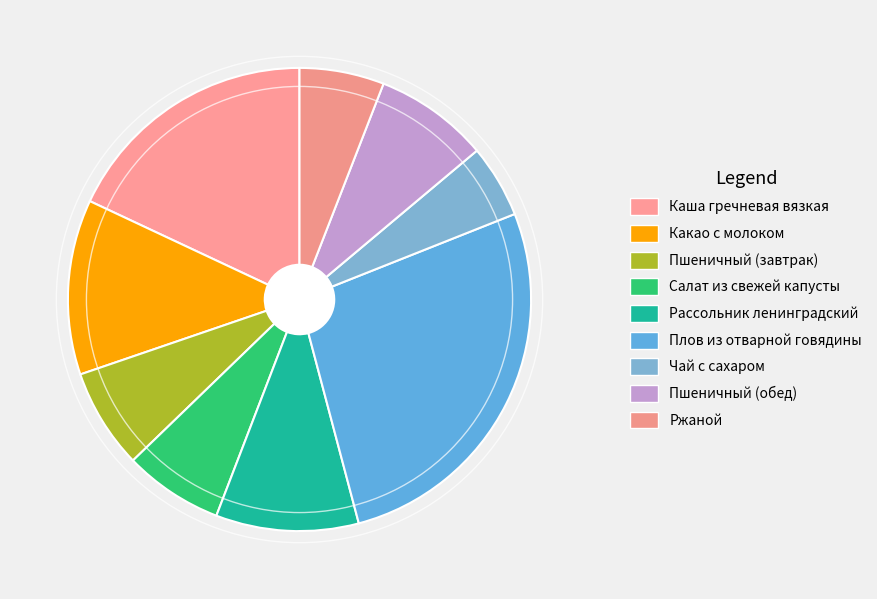

Which has a higher value, Рассольник ленинградский or Какао с молоком?

Какао с молоком